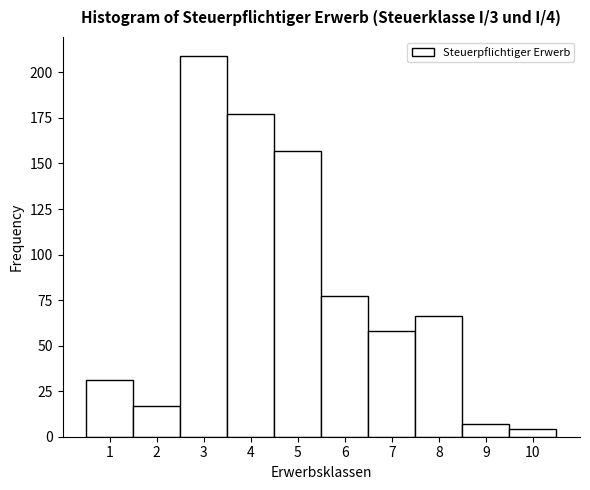

Over which range of the x-axis is the bar tallest?

2.5 to 3.5